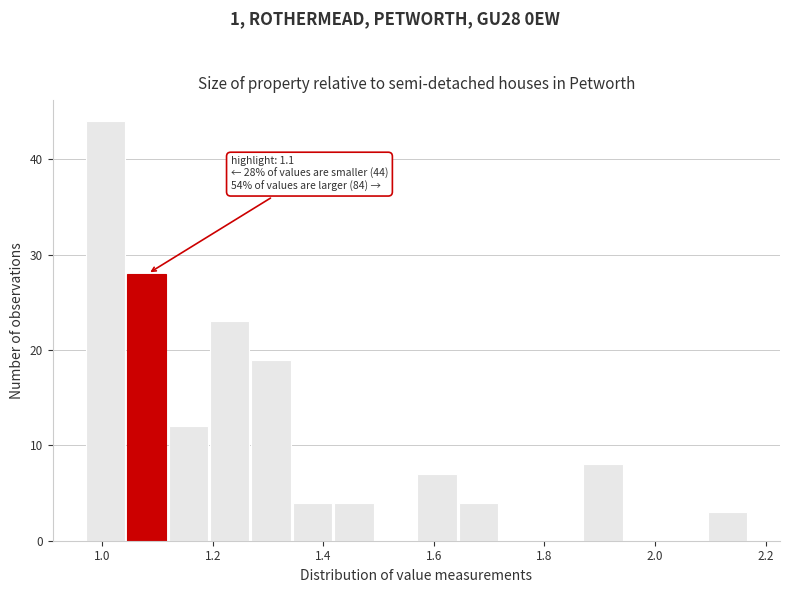

Read against the x-axis, roughly where is the centre of the tallest bar?

1.00